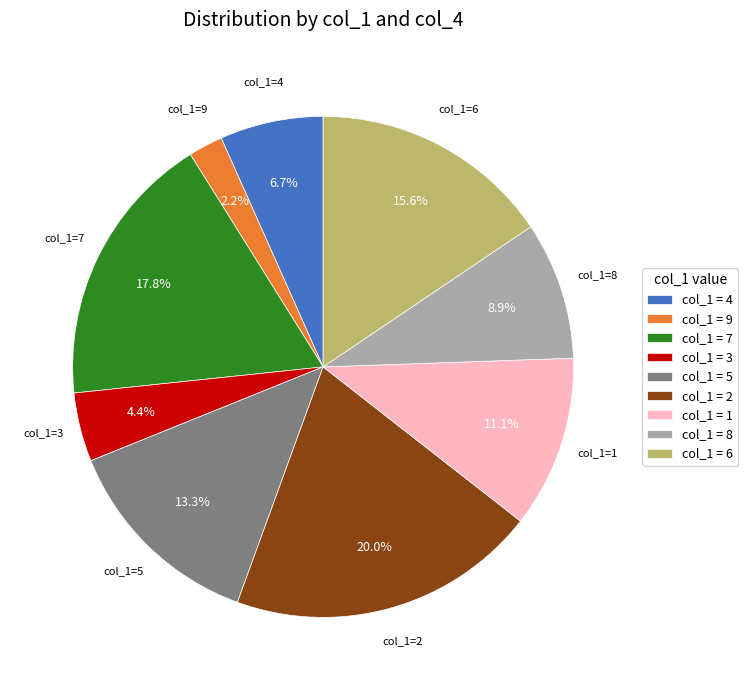

Which slice is the largest?

col_1=2